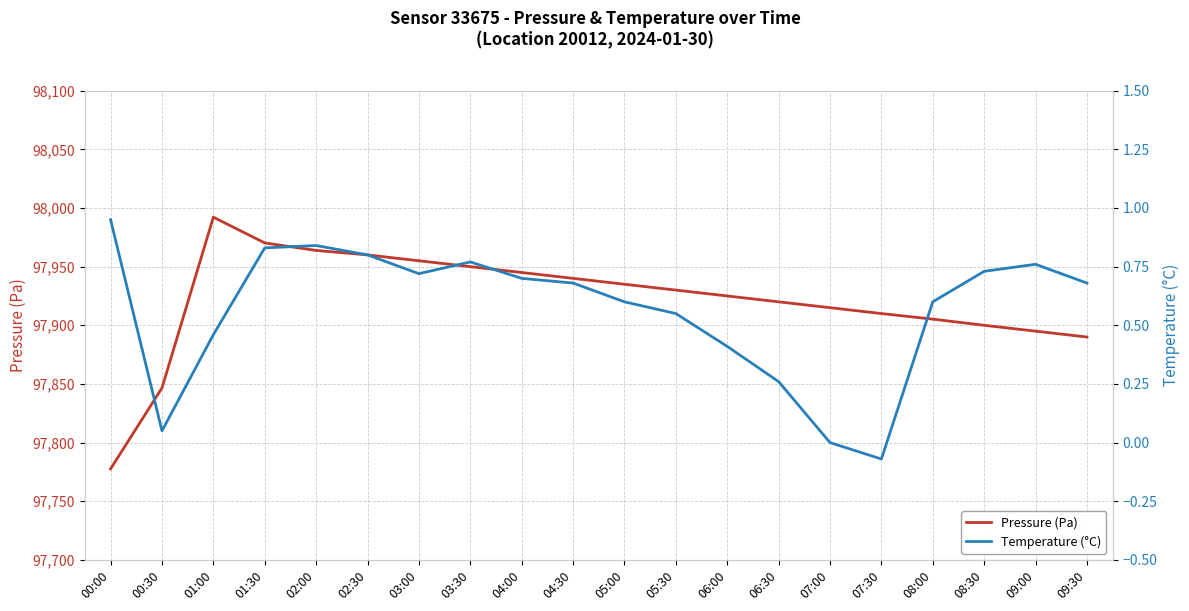

What is the average value of the Pressure (Pa) series?

97921.3